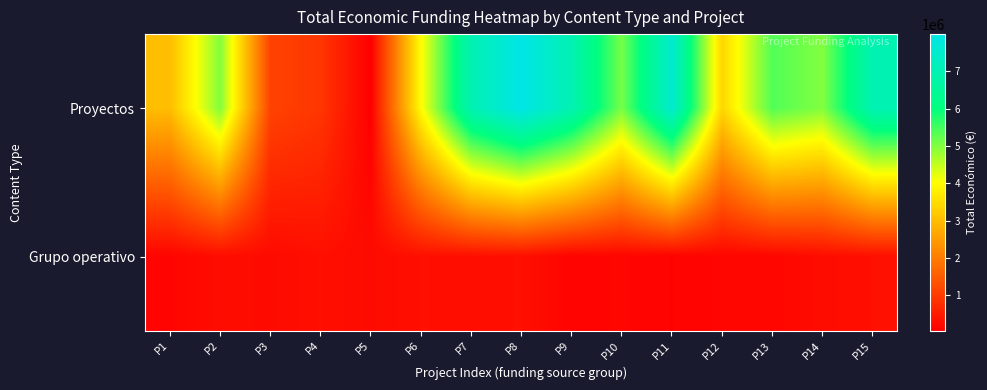

How many categories are shown in the chart?

15